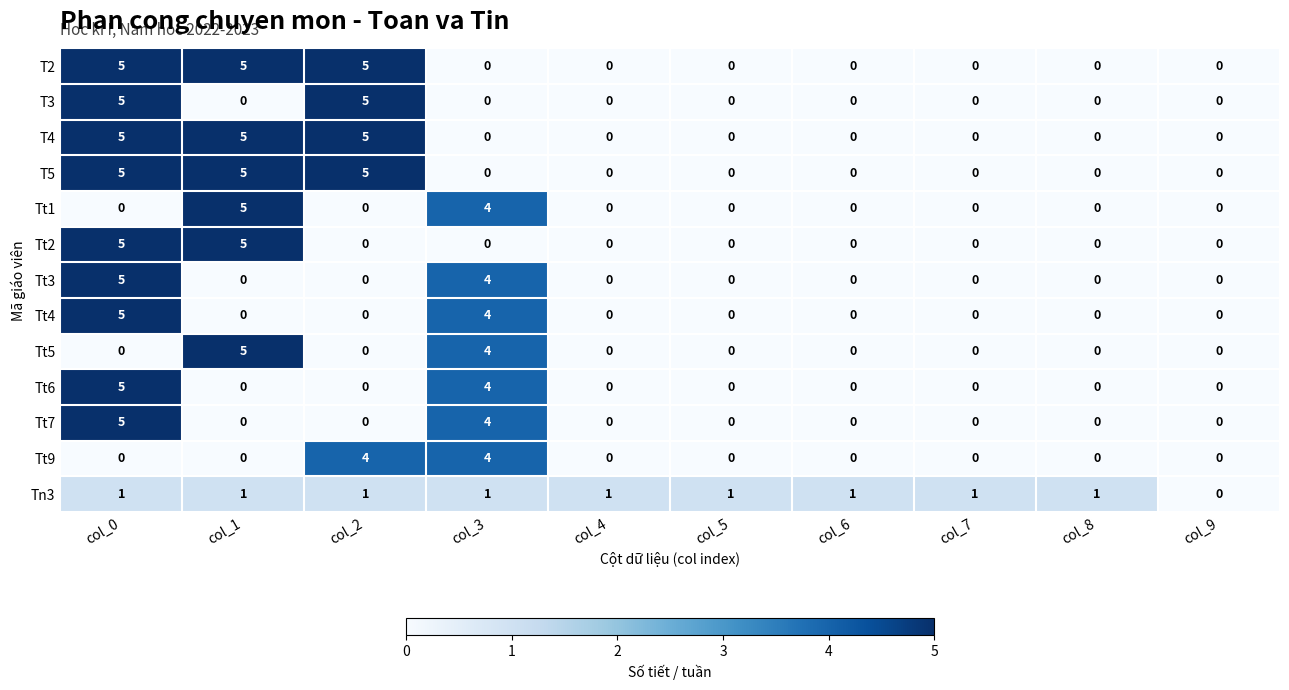

Is it true that T2 equals 5 at col_2?

True